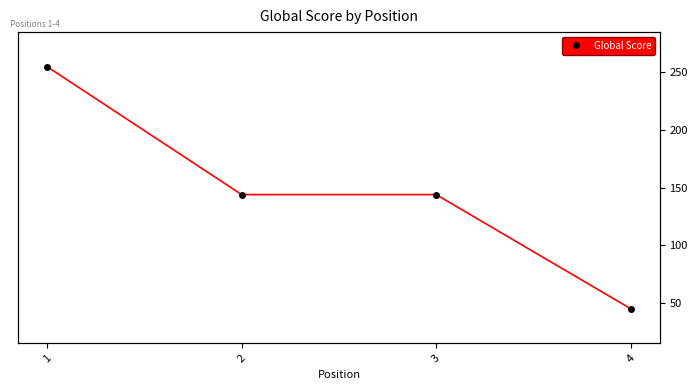

True or false: the data has more than 2 interior local peaks.

False